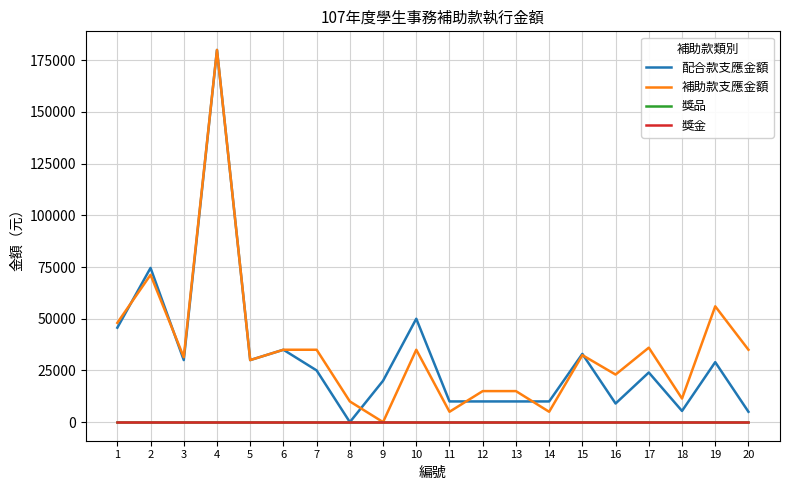

True or false: 獎金 and 獎品 cross at least once.

False